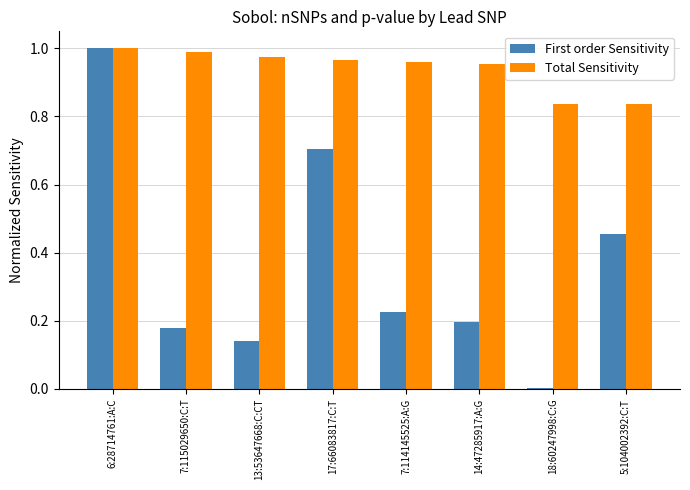

What is the sum of the First order Sensitivity values at 7:115029650:C:T and 7:114145525:A:G?

0.4